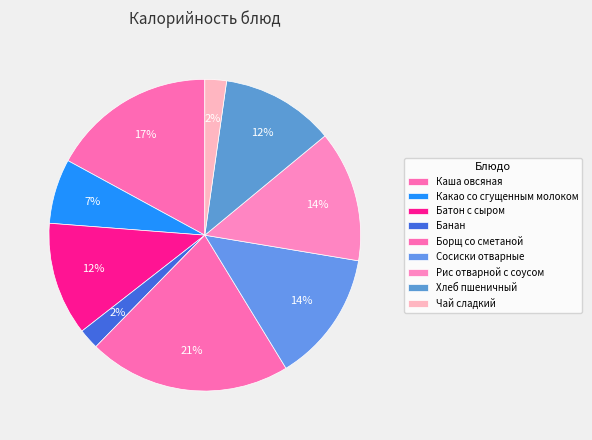

What portion of the pie excludes Чай сладкий?

97.8%